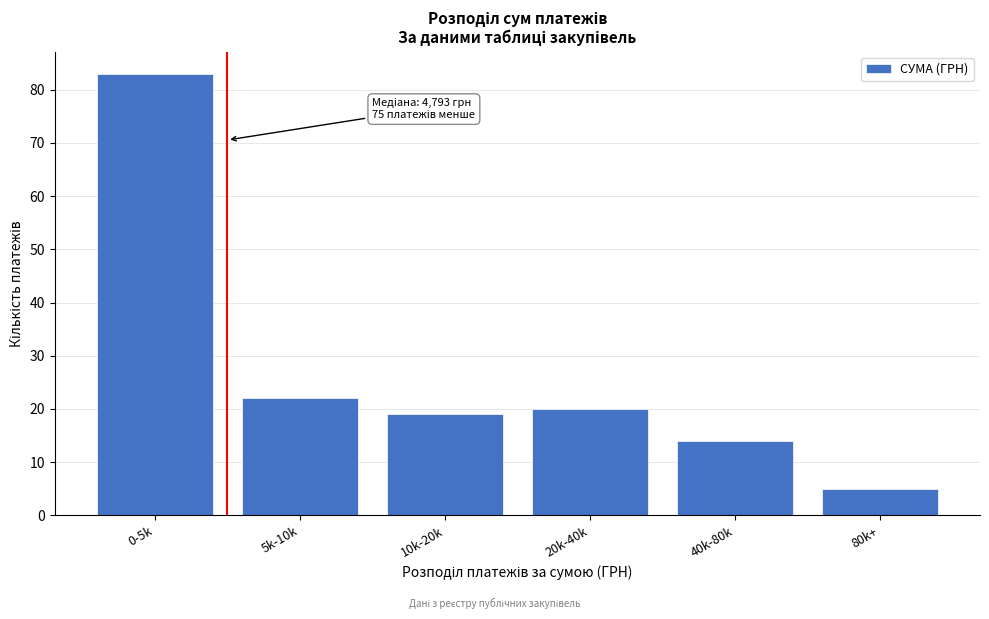

Reading left to right, transcribe all the data shown in this chart.

83	22	19	20	14	5